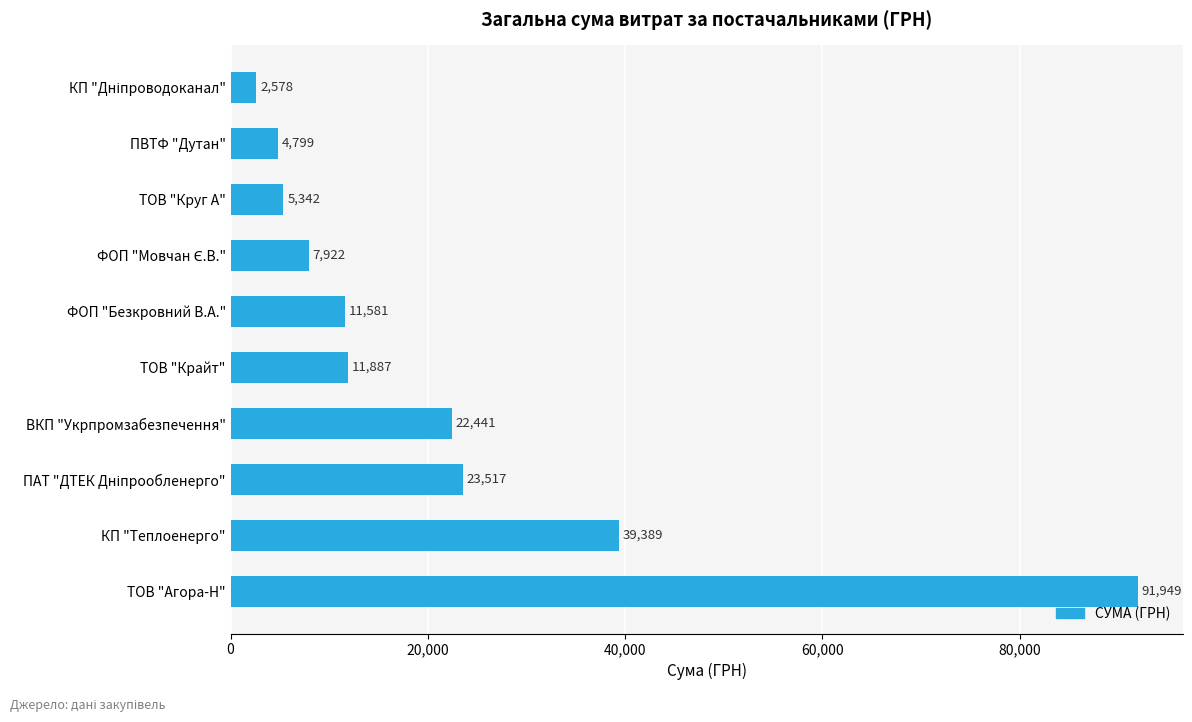

Between КП "Теплоенерго" and ТОВ "Крайт", which is larger?

КП "Теплоенерго"